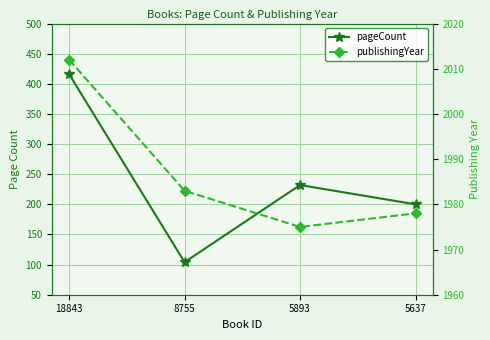

What is the difference between the pageCount values at 8755 and 5893?

128